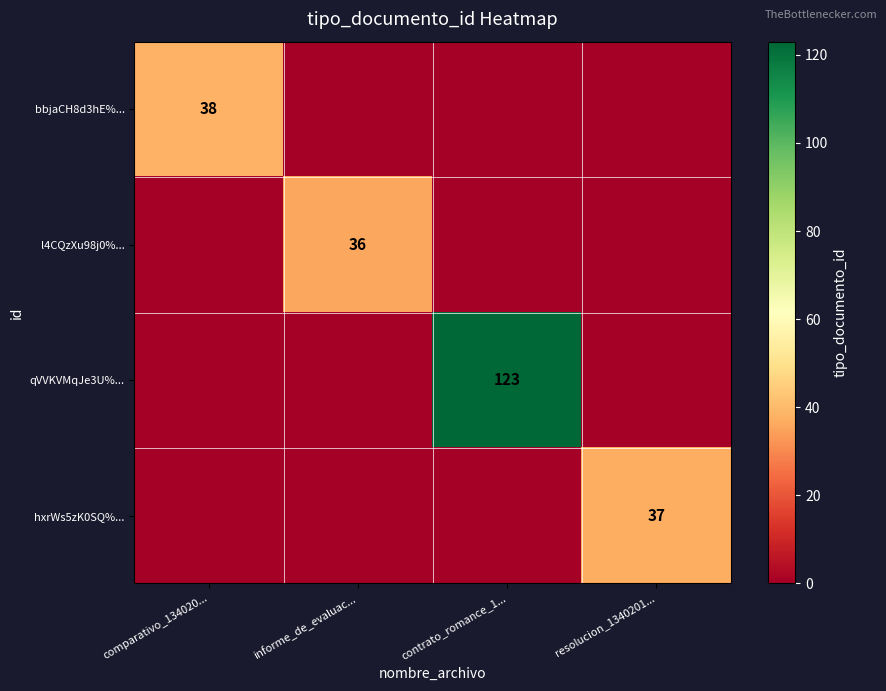

True or false: qVVKVMqJe3U%... has a value of 187 at contrato_romance_1....

False